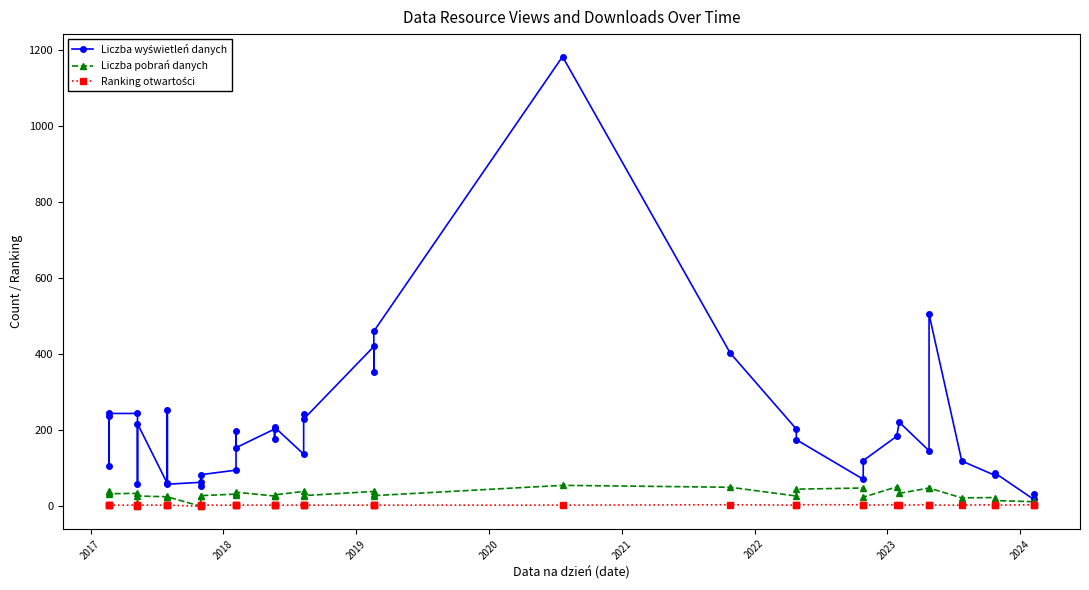

What is the difference between the maximum and minimum values in the Ranking otwartości series?

4